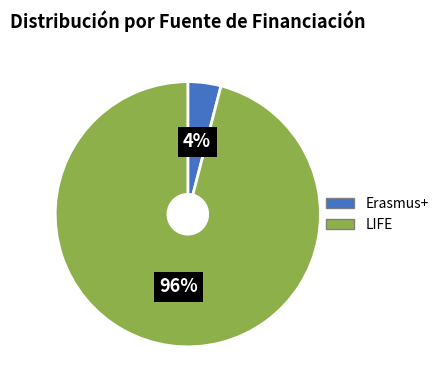

Is there any slice that represents more than half of the pie?

Yes